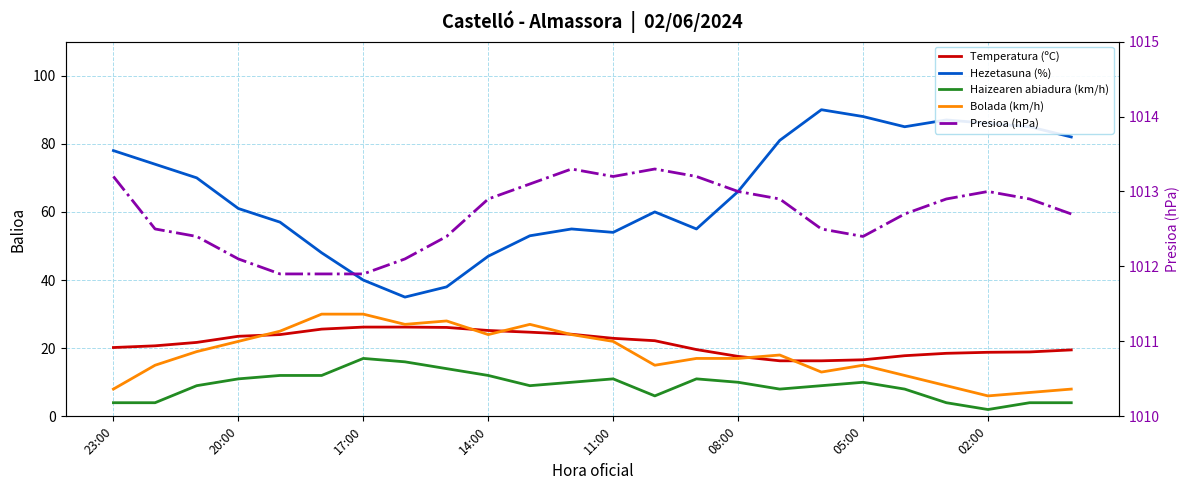

List the series in order of their peak value, lowest first.

Haizearen abiadura (km/h), Temperatura (ºC), Bolada (km/h), Hezetasuna (%), Presioa (hPa)